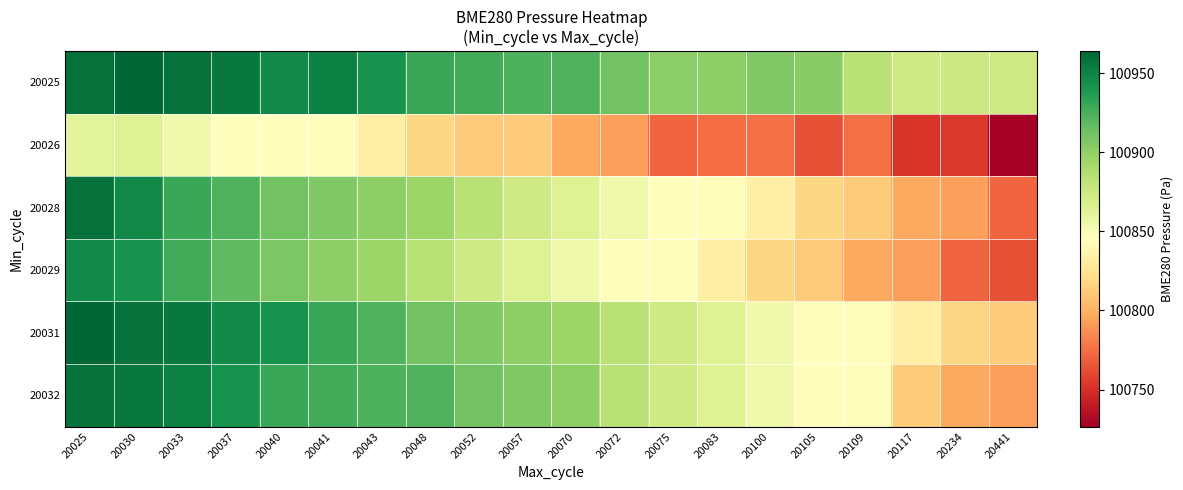

Reading left to right, list all the values displayed in this chart.

20025: 20025=100958.9	20030=100964.0	20033=100957.7	20037=100954.8	20040=100946.8	20041=100951.4	20043=100942.0	20048=100930.2	20052=100926.9	20057=100923.4	20070=100922.5	20072=100911.6	20075=100902.4	20083=100901.7	20100=100905.6	20105=100903.4	20109=100883.3	20117=100873.7	20234=100874.6	20441=100873.2
20026: 20025=100861.8	20030=100865.6	20033=100853.8	20037=100845.9	20040=100843.6	20041=100843.9	20043=100834.0	20048=100818.2	20052=100811.9	20057=100812.3	20070=100796.2	20072=100792.7	20075=100771.9	20083=100774.0	20100=100775.1	20105=100763.0	20109=100775.6	20117=100752.4	20234=100754.0	20441=100726.6
20028: 20025=100958.9	20030=100946.8	20033=100930.2	20037=100922.5	20040=100911.6	20041=100905.6	20043=100901.7	20048=100896.0	20052=100883.3	20057=100873.7	20070=100865.6	20072=100853.8	20075=100845.9	20083=100843.9	20100=100834.0	20105=100818.2	20109=100811.9	20117=100796.2	20234=100792.7	20441=100771.9
20029: 20025=100946.8	20030=100942.0	20033=100926.9	20037=100918.0	20040=100908.0	20041=100901.7	20043=100896.0	20048=100883.3	20052=100873.7	20057=100865.6	20070=100853.8	20072=100845.9	20075=100843.9	20083=100834.0	20100=100818.2	20105=100811.9	20109=100796.2	20117=100792.7	20234=100771.9	20441=100763.0
20031: 20025=100964.0	20030=100957.7	20033=100954.8	20037=100946.8	20040=100942.0	20041=100930.2	20043=100922.5	20048=100911.6	20052=100905.6	20057=100901.7	20070=100896.0	20072=100883.3	20075=100873.7	20083=100865.6	20100=100853.8	20105=100845.9	20109=100843.9	20117=100834.0	20234=100818.2	20441=100811.9
20032: 20025=100957.7	20030=100954.8	20033=100951.4	20037=100942.0	20040=100930.2	20041=100926.9	20043=100923.4	20048=100922.5	20052=100911.6	20057=100905.6	20070=100901.7	20072=100883.3	20075=100873.7	20083=100865.6	20100=100853.8	20105=100845.9	20109=100843.6	20117=100812.3	20234=100796.2	20441=100792.7